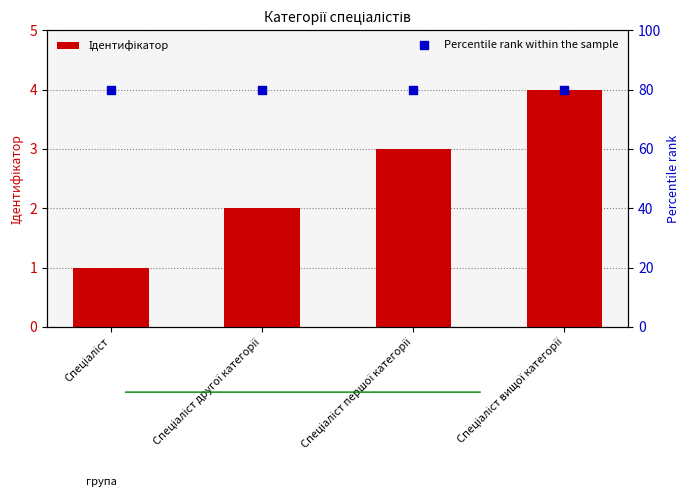

Which series has the largest total across all categories?

Percentile rank within the sample